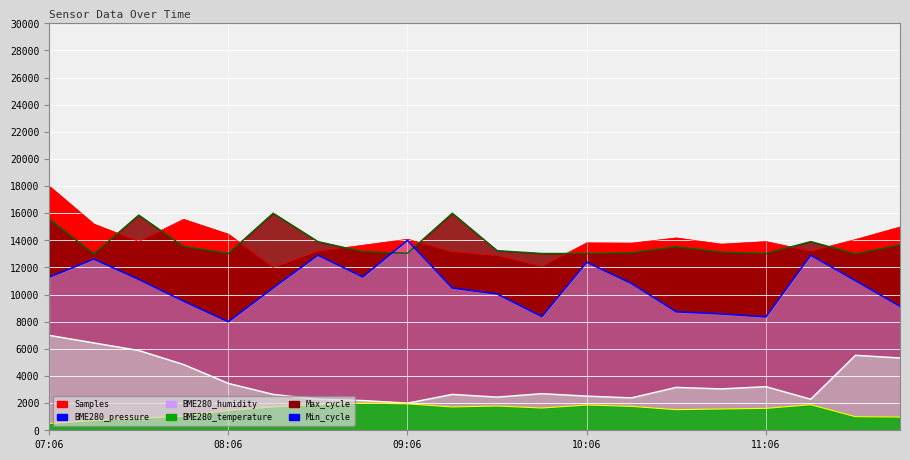

What is the difference between the maximum and minimum values in the BME280_pressure series?

6000.0